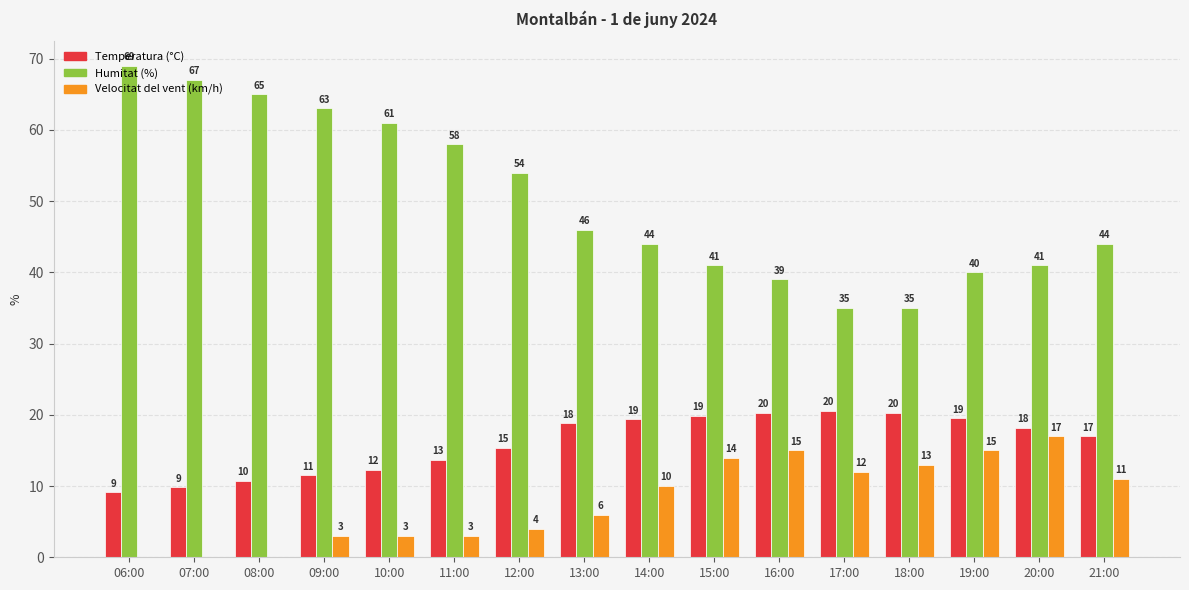

How many groups of bars are there?

16